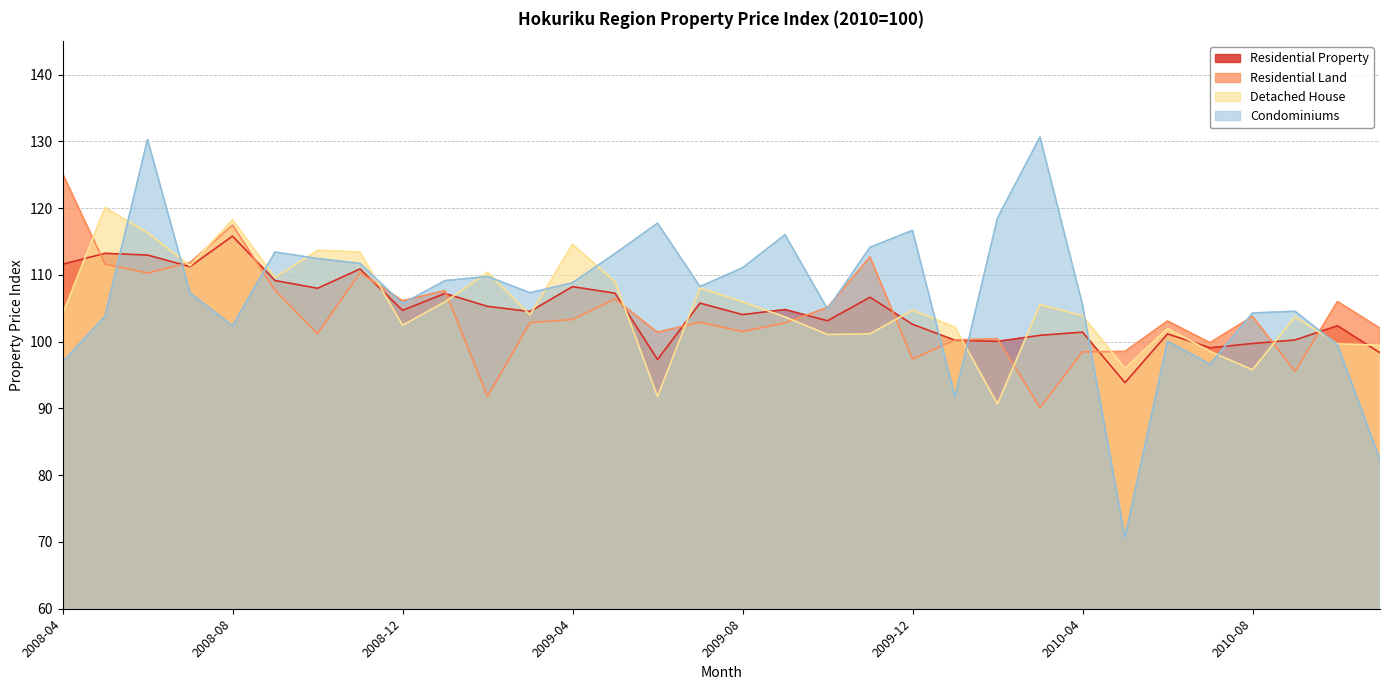

Rank the series by their maximum value, from highest to lowest.

Condominiums, Residential Land, Detached House, Residential Property